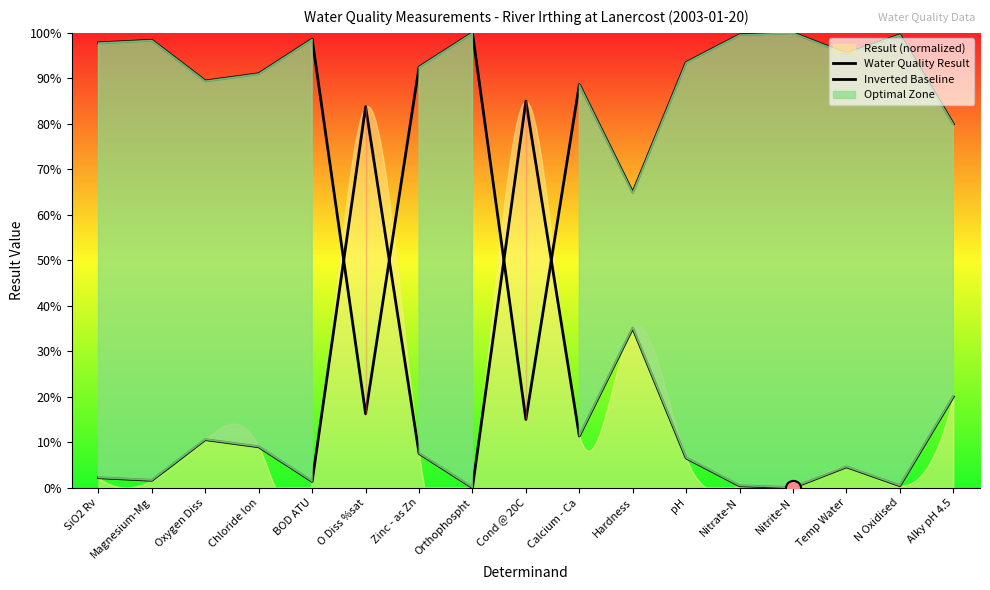

What are all the series names shown in the legend?

Water Quality Result, Inverted Baseline